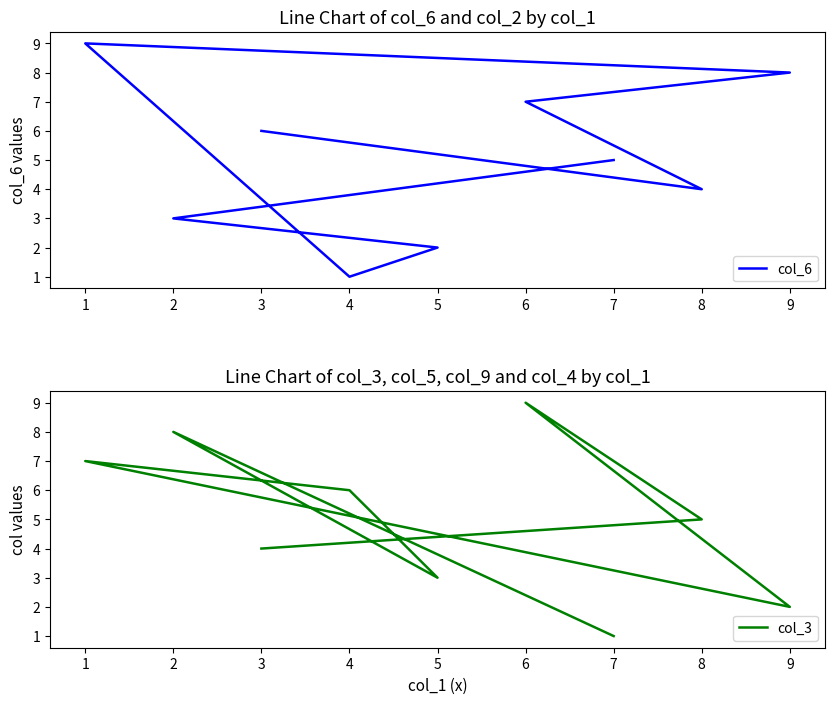

After their last crossing, which series has the higher values: col_6 or col_3?

col_6